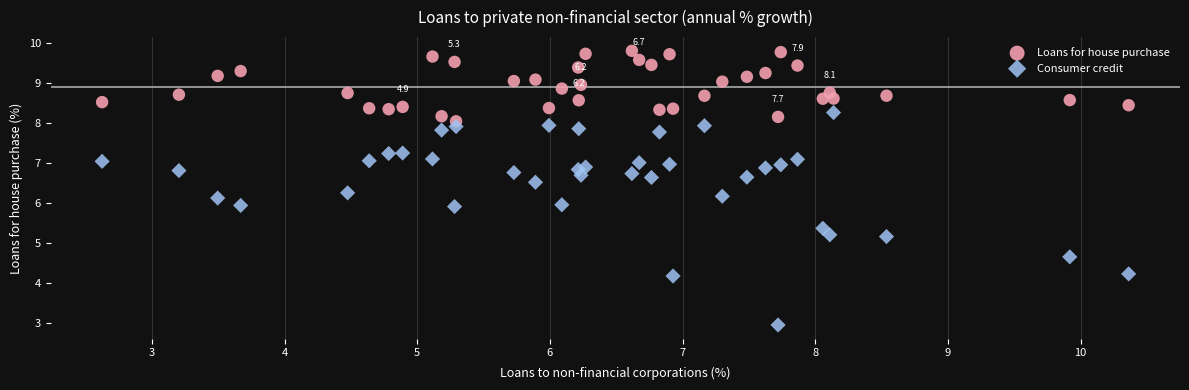

Which series has the largest Y range (max minus min)?

Consumer credit